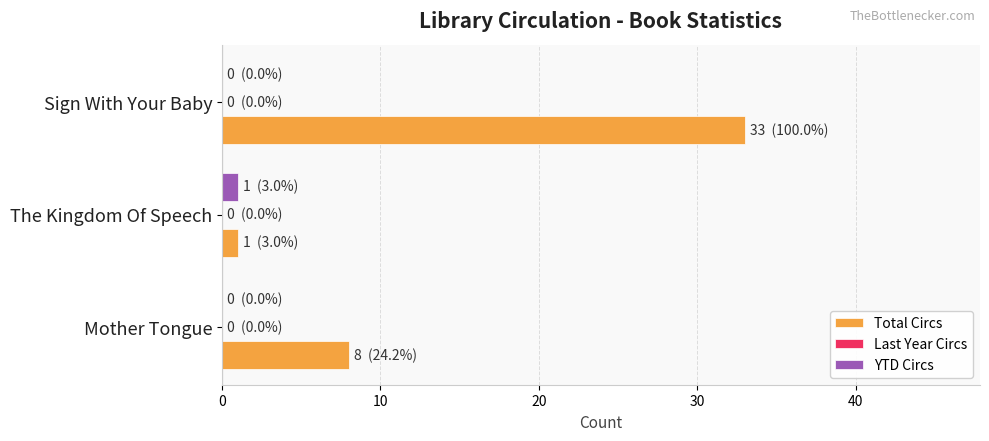

What is the sum of the Total Circs values at Mother Tongue and Sign With Your Baby?

41